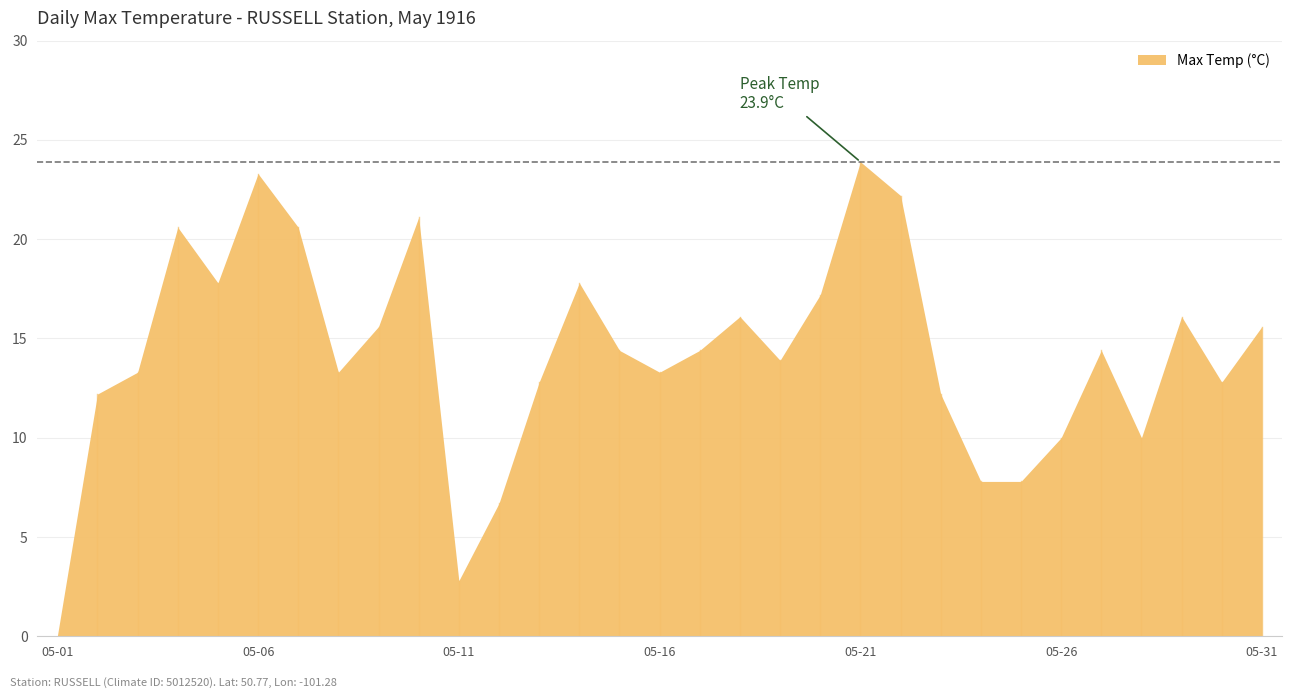

Between 1916-05-03 and 1916-05-08, which is larger?

1916-05-03